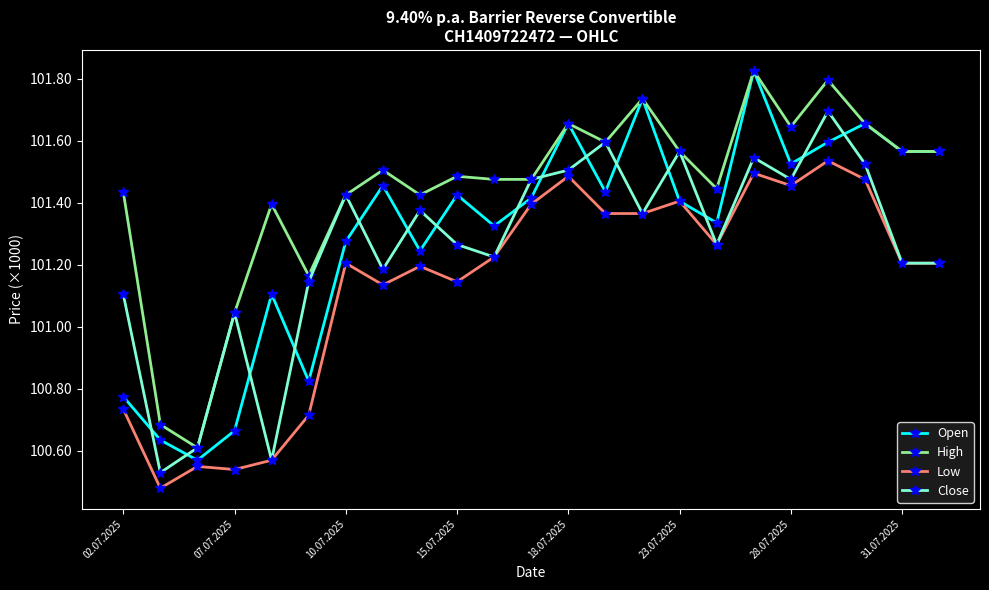

Which series has the largest range (max minus min)?

Open